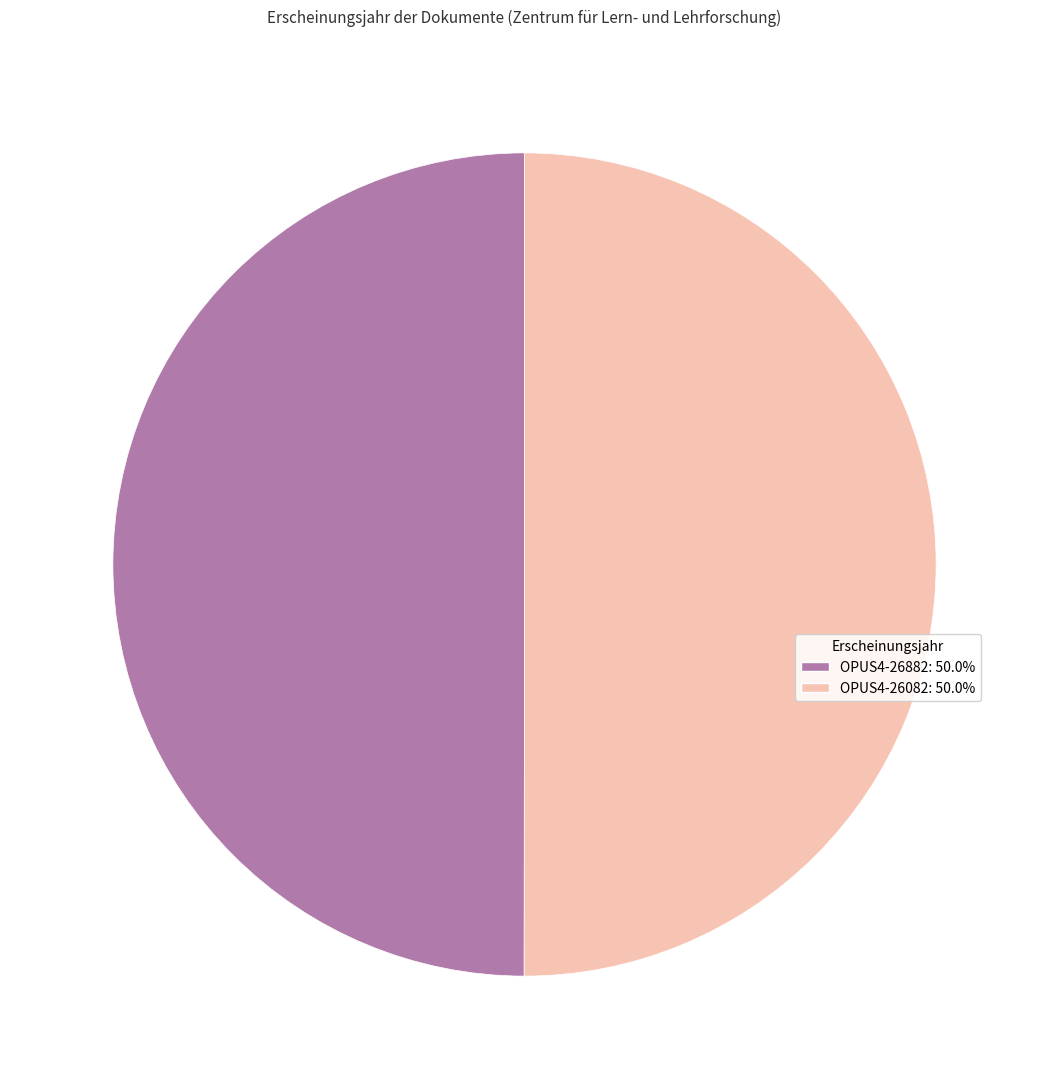

Rank the categories by value from lowest to highest.

OPUS4-26882, OPUS4-26082